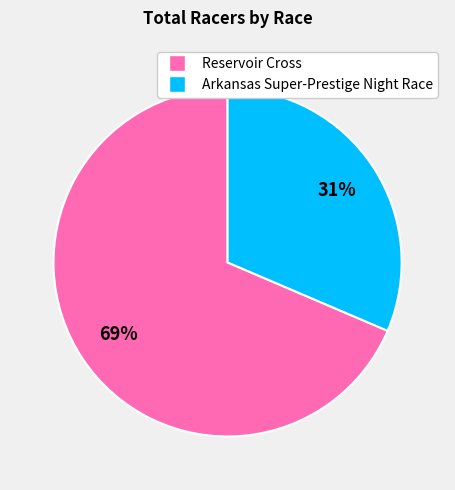

Which has a higher value, Arkansas Super-Prestige Night Race or Reservoir Cross?

Reservoir Cross